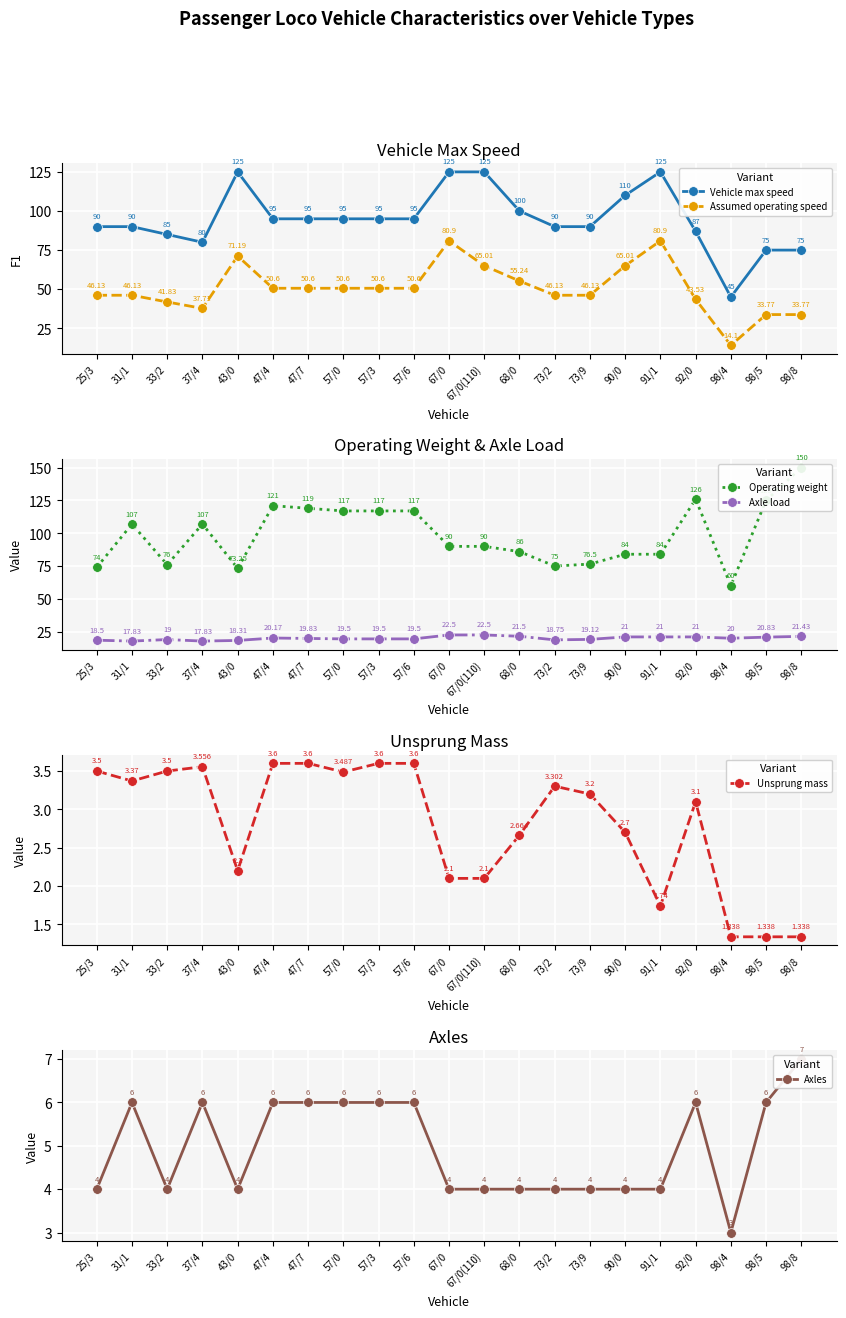

At how many categories does at least one series exceed 28?

21